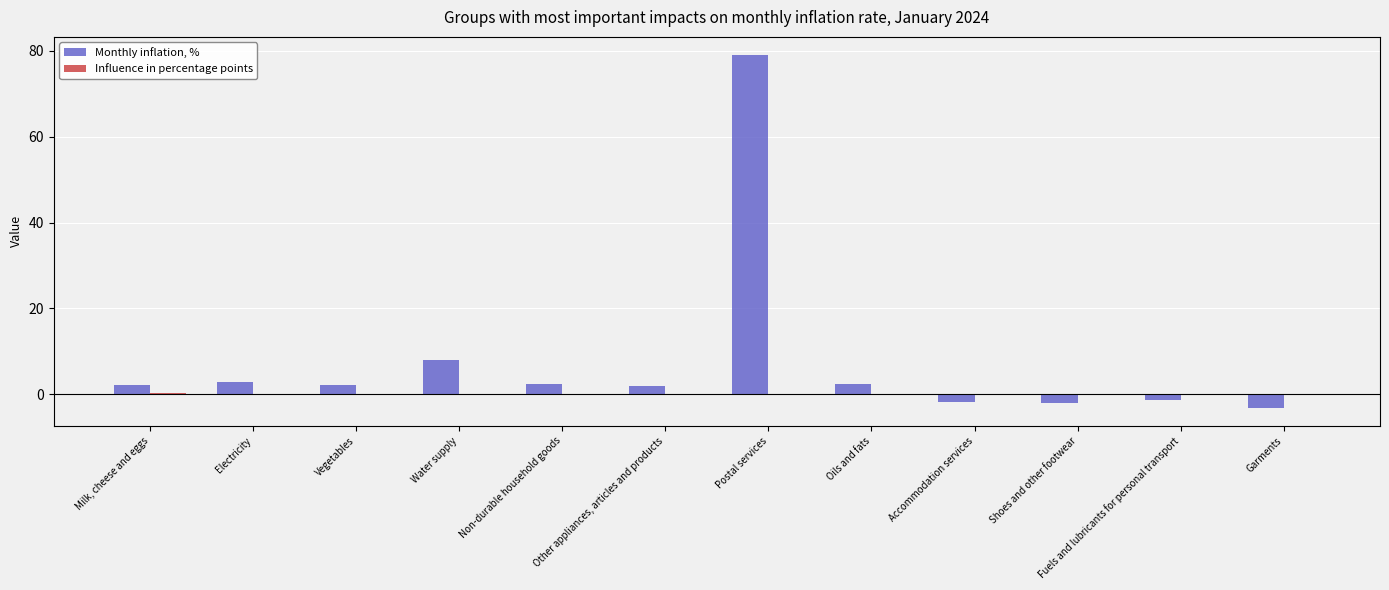

What is the sum of all Monthly inflation, % values?

92.5